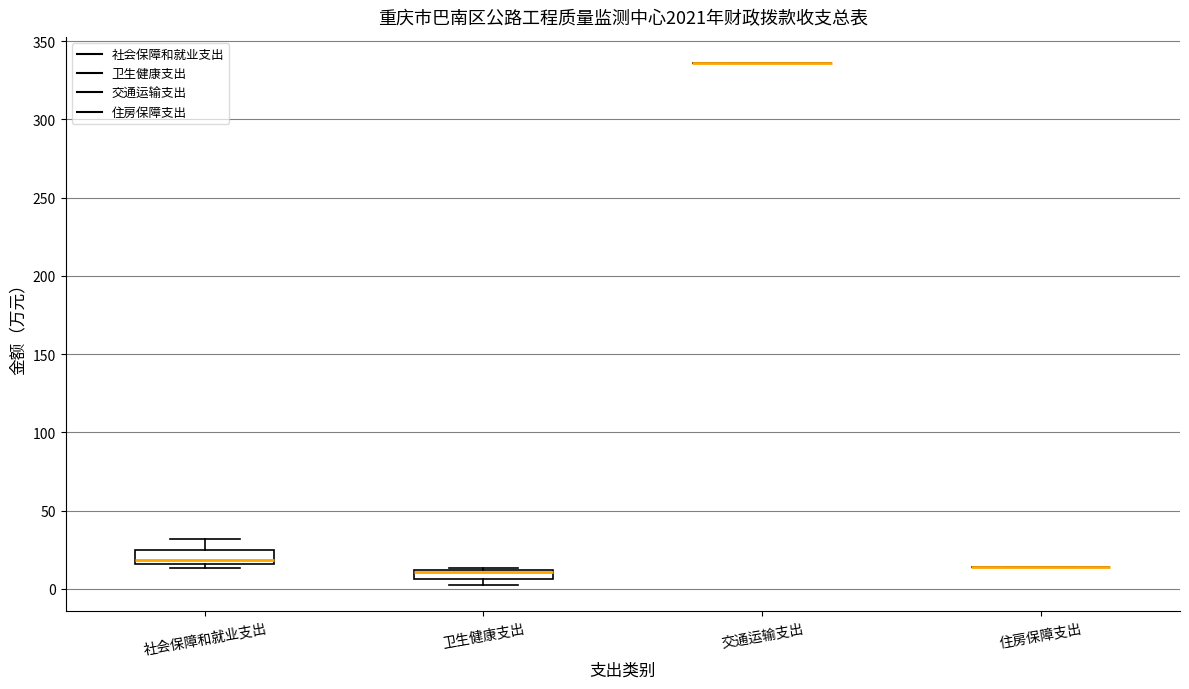

Where is the upper edge of the box for 社会保障和就业支出 on the y-axis? The values are not printed on the chart, so give them approximately, as read against the axis.

25